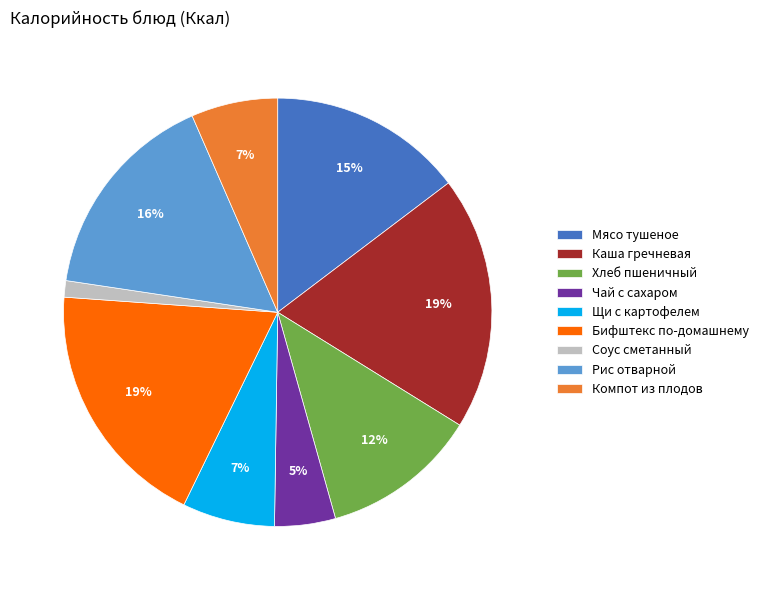

What percentage is the Соус сметанный slice, to the nearest percent?

1%